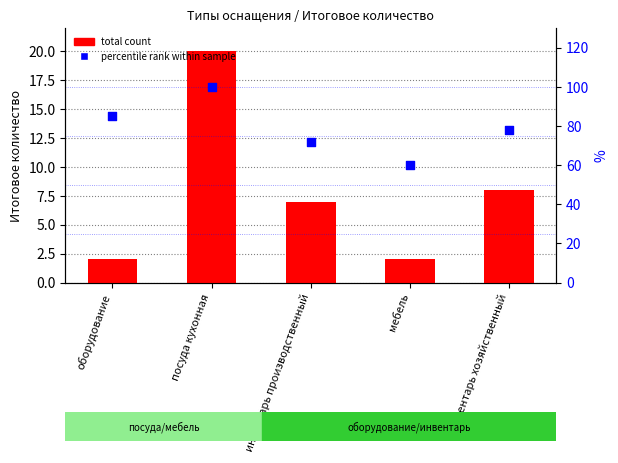

What is the total value across all series at инвентарь производственный?

79